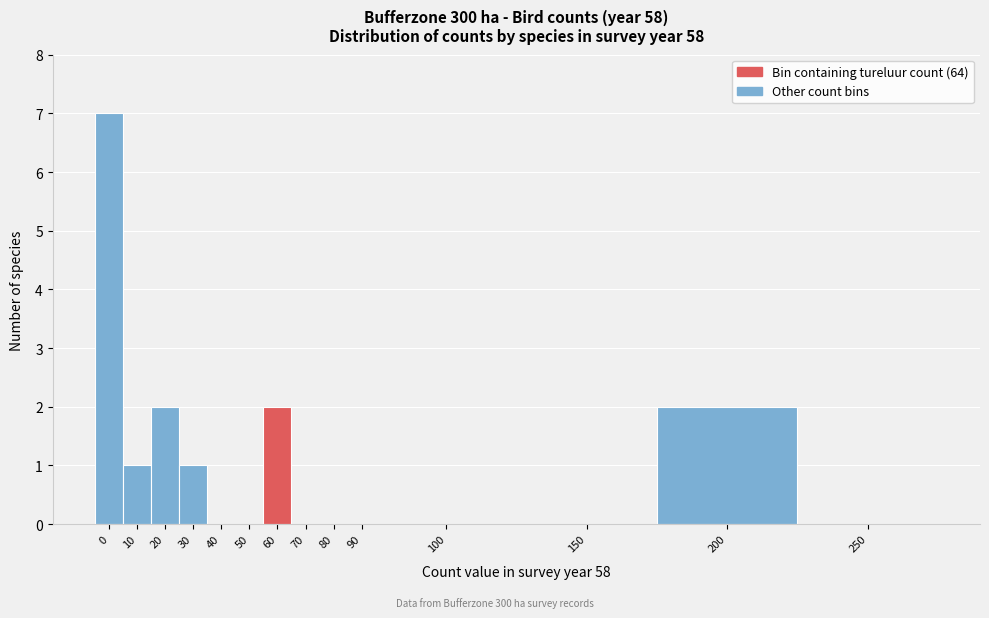

Reading left to right, list all the values displayed in this chart.

0=7	10=1	20=2	30=1	40=0	50=0	60=2	70=0	80=0	90=0	100=0	150=0	200=2	250=0